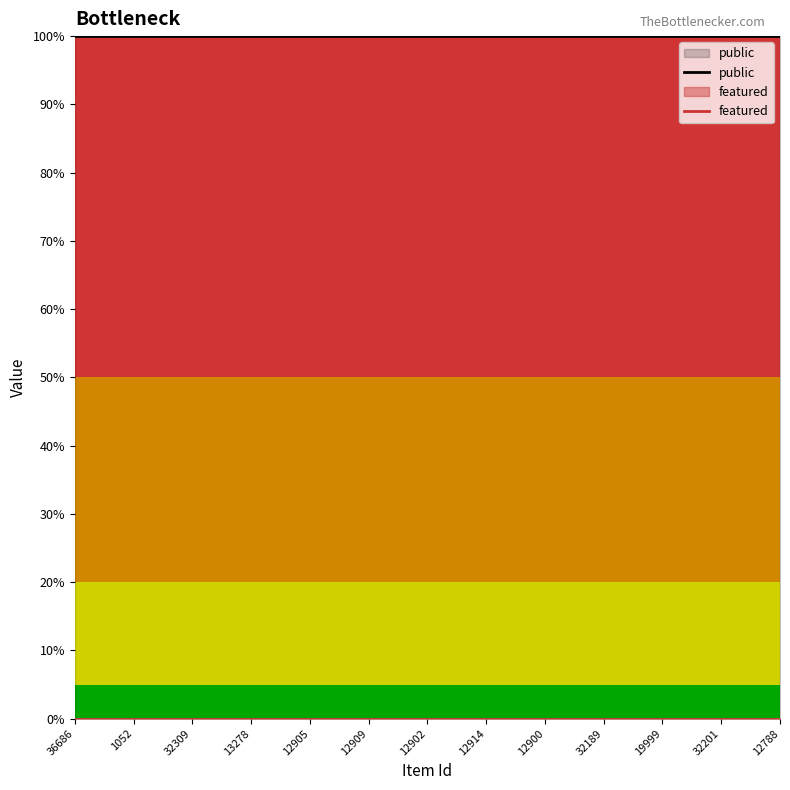

Reading right to left, list all the values displayed in this chart.

public: 1	1	1	1	1	1	1	1	1	1	1	1	1	1	1	1	1	1	1	1	1	1	1	1	1
featured: 0	0	0	0	0	0	0	0	0	0	0	0	0	0	0	0	0	0	0	0	0	0	0	0	0